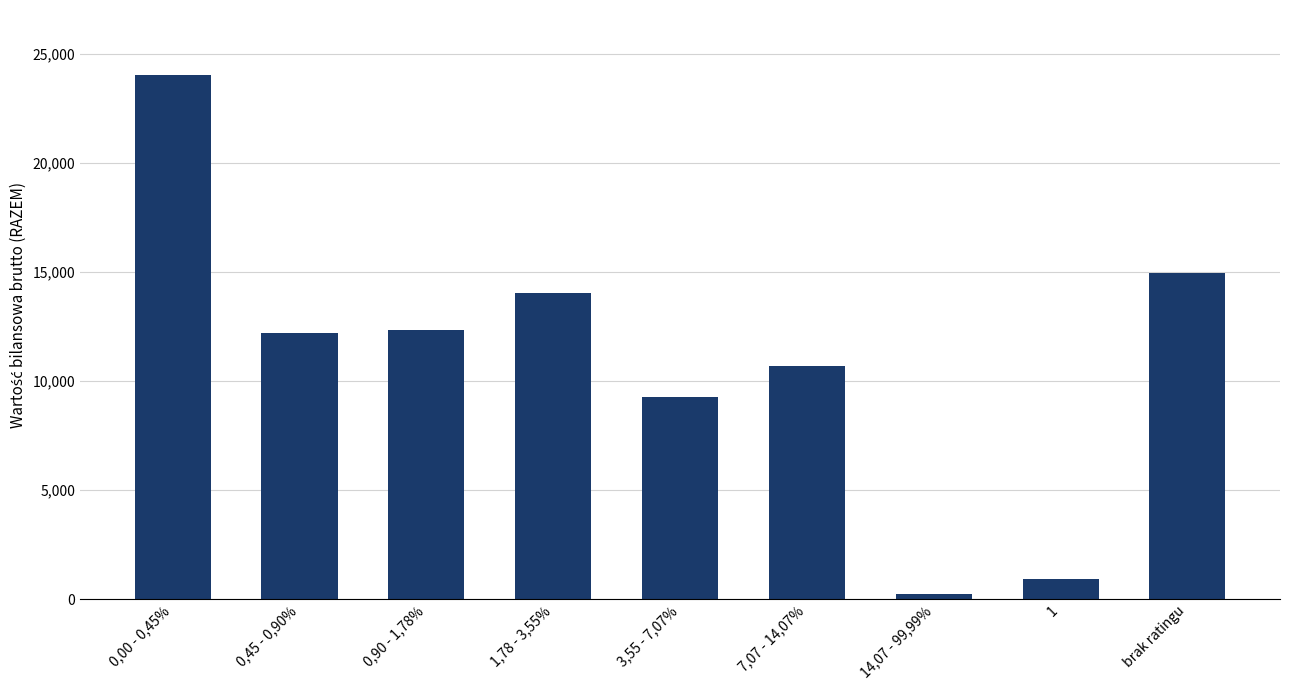

Reading left to right, transcribe all the data shown in this chart.

24024	12190	12329	14030	9291	10701	256	947	14967